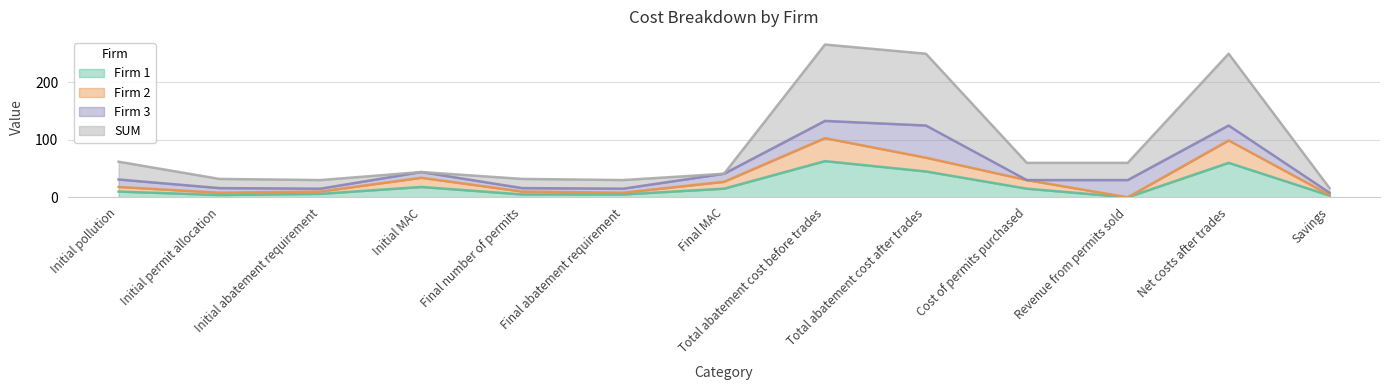

How many lines are shown in the chart?

4